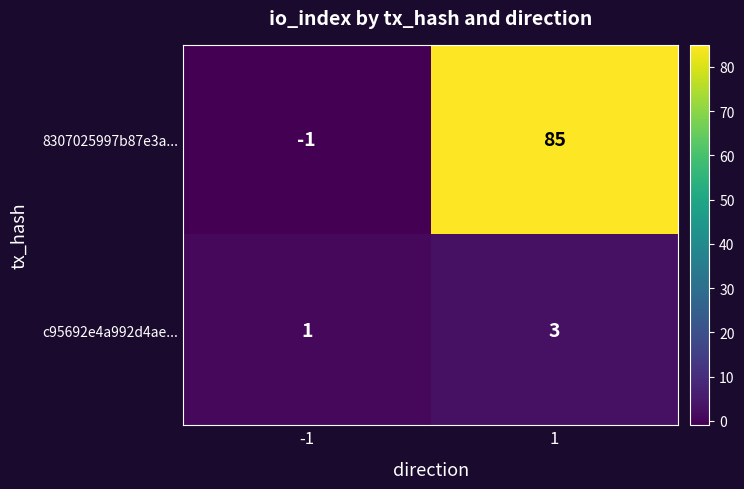

What is the spread (max minus min) of values at 1?

82